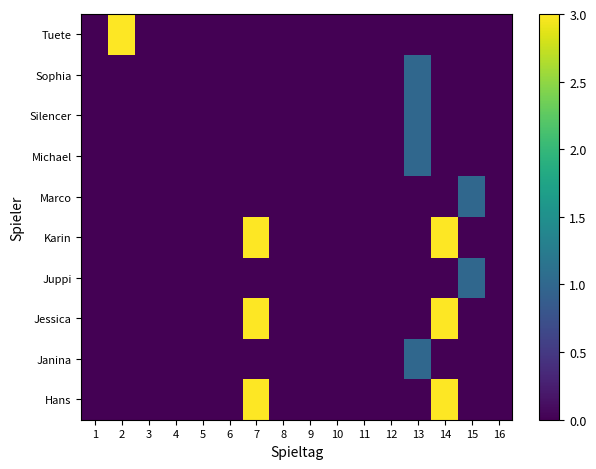

Reading left to right, transcribe all the data shown in this chart.

Tuete: 1=0	2=3	3=0	4=0	5=0	6=0	7=0	8=0	9=0	10=0	11=0	12=0	13=0	14=0	15=0	16=0
Sophia: 1=0	2=0	3=0	4=0	5=0	6=0	7=0	8=0	9=0	10=0	11=0	12=0	13=1	14=0	15=0	16=0
Silencer: 1=0	2=0	3=0	4=0	5=0	6=0	7=0	8=0	9=0	10=0	11=0	12=0	13=1	14=0	15=0	16=0
Michael: 1=0	2=0	3=0	4=0	5=0	6=0	7=0	8=0	9=0	10=0	11=0	12=0	13=1	14=0	15=0	16=0
Marco: 1=0	2=0	3=0	4=0	5=0	6=0	7=0	8=0	9=0	10=0	11=0	12=0	13=0	14=0	15=1	16=0
Karin: 1=0	2=0	3=0	4=0	5=0	6=0	7=3	8=0	9=0	10=0	11=0	12=0	13=0	14=3	15=0	16=0
Juppi: 1=0	2=0	3=0	4=0	5=0	6=0	7=0	8=0	9=0	10=0	11=0	12=0	13=0	14=0	15=1	16=0
Jessica: 1=0	2=0	3=0	4=0	5=0	6=0	7=3	8=0	9=0	10=0	11=0	12=0	13=0	14=3	15=0	16=0
Janina: 1=0	2=0	3=0	4=0	5=0	6=0	7=0	8=0	9=0	10=0	11=0	12=0	13=1	14=0	15=0	16=0
Hans: 1=0	2=0	3=0	4=0	5=0	6=0	7=3	8=0	9=0	10=0	11=0	12=0	13=0	14=3	15=0	16=0